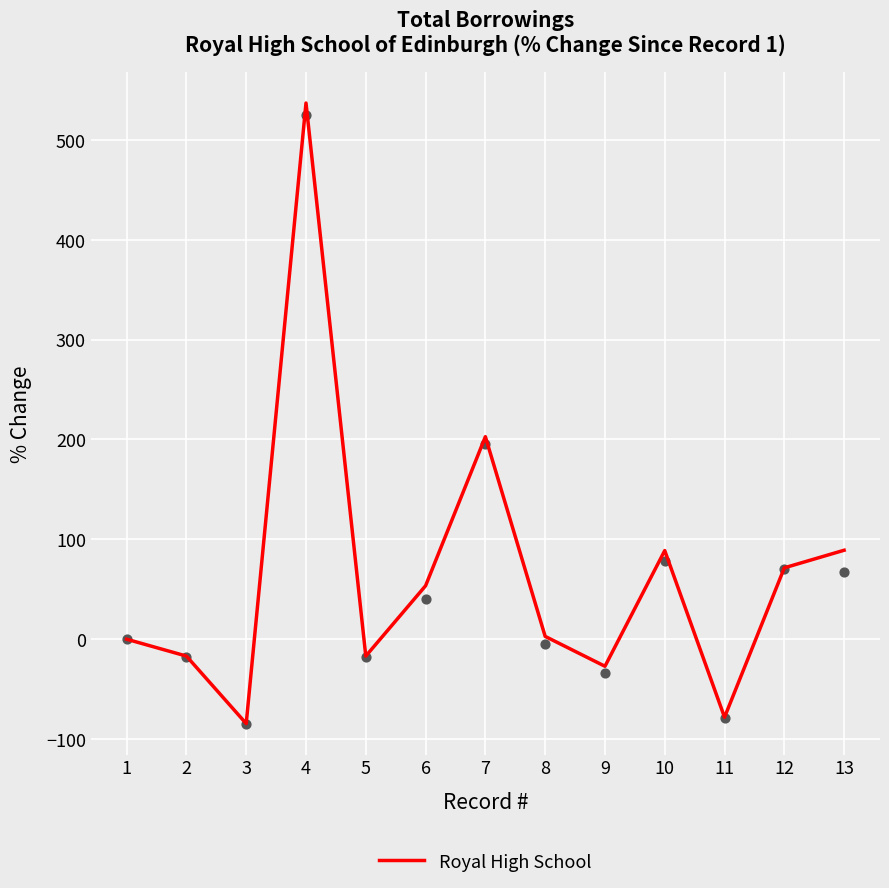

Between 8 and 4, which is larger?

4